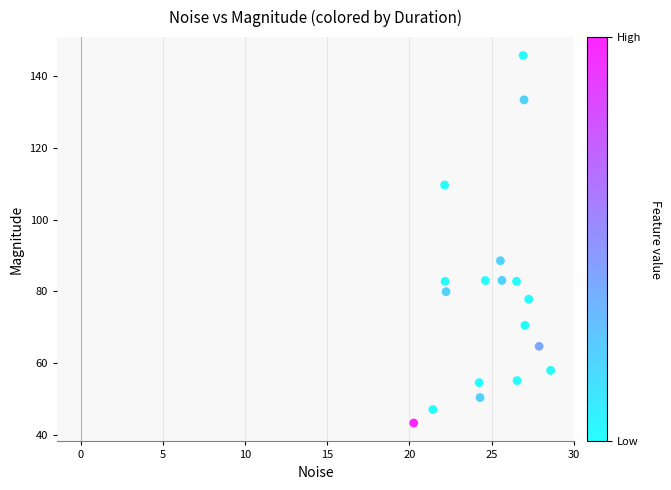

What is the range of X values (max minus min)?

8.3